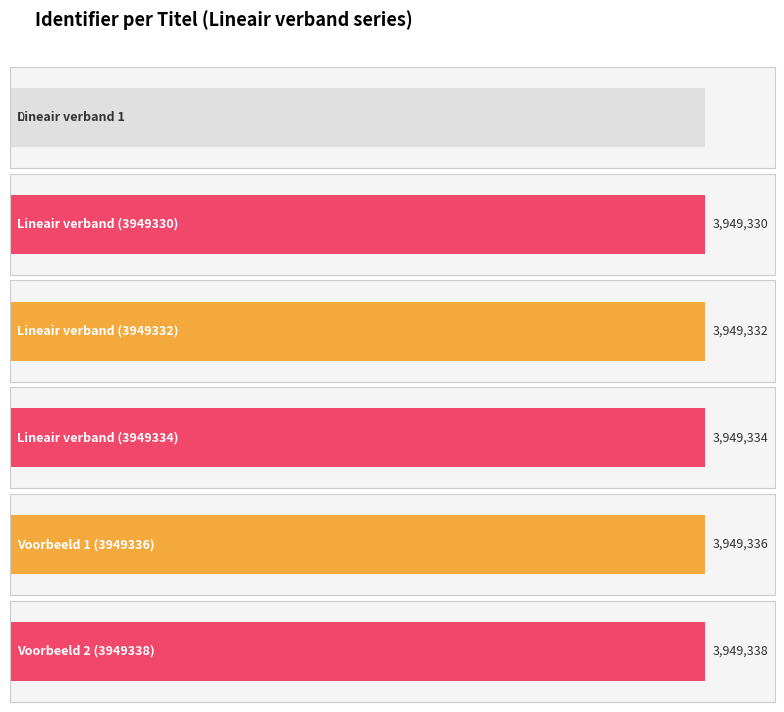

What is the approximate value at Lineair verband?

3949332